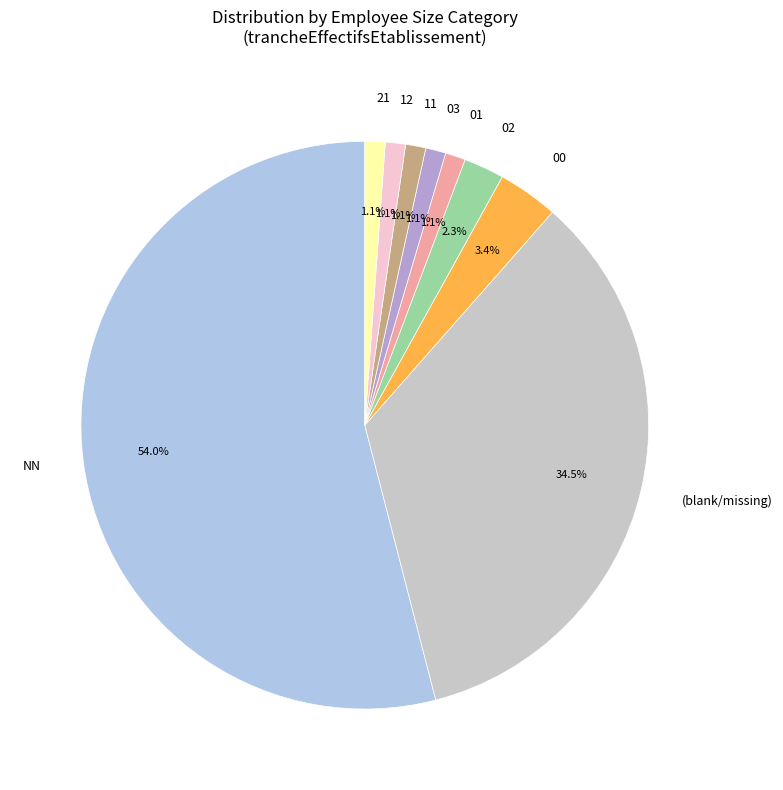

To the nearest percent, what is the average slice percentage?

11%